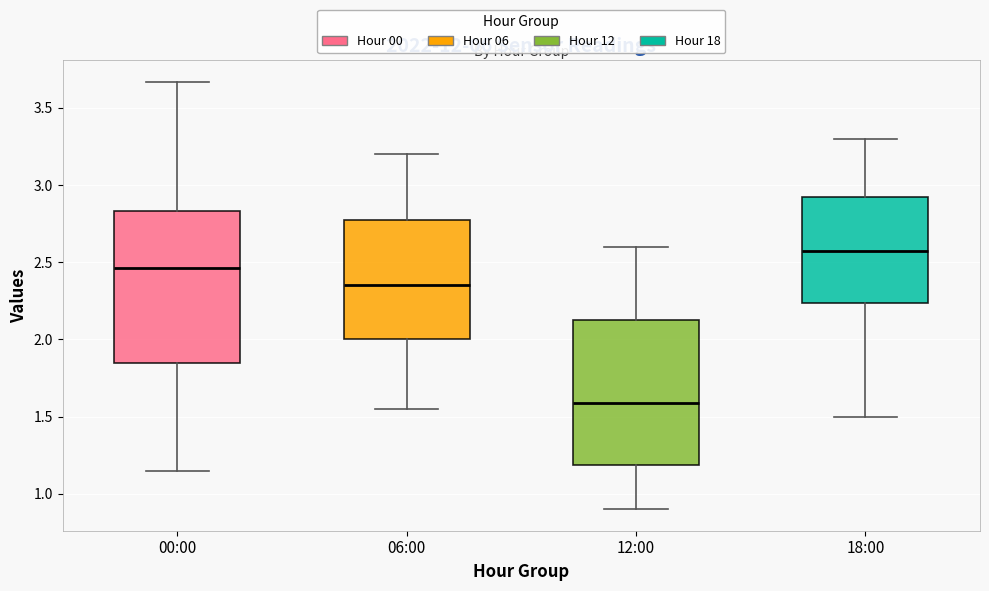

Reading left to right, read every box against the y-axis: the position of its median line, the range the box covers, and the ends of its whiskers. The values are not printed on the chart, so give them approximately, as read against the axis.

00:00: median 2.45, box 1.85 to 2.85, whiskers 1.15 to 3.65
06:00: median 2.35, box 2.00 to 2.80, whiskers 1.55 to 3.20
12:00: median 1.60, box 1.20 to 2.15, whiskers 0.90 to 2.60
18:00: median 2.60, box 2.25 to 2.95, whiskers 1.50 to 3.30